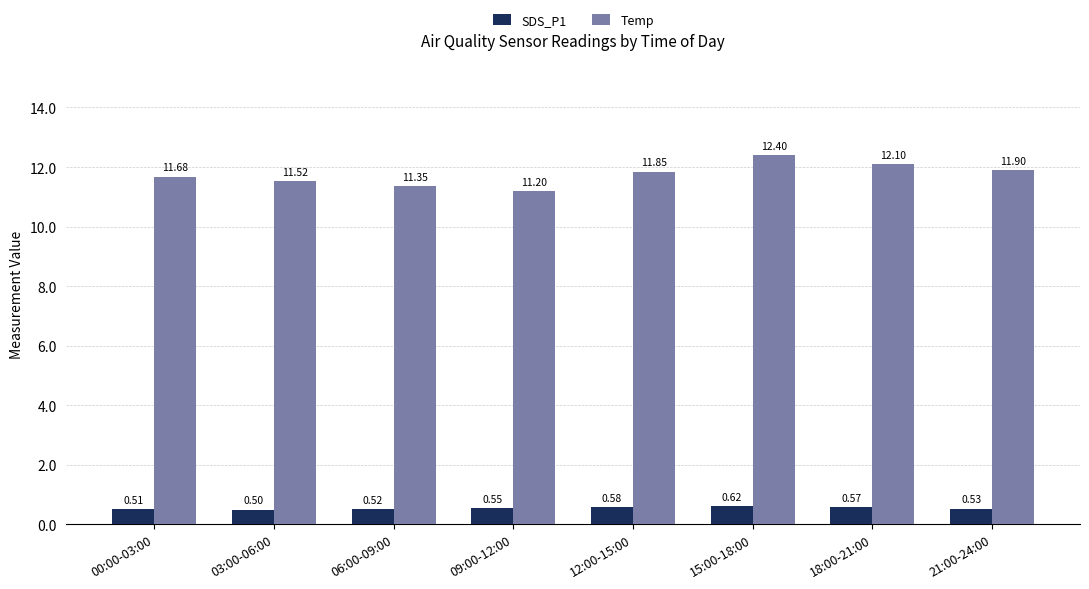

What is the average value of the Temp series?

11.8